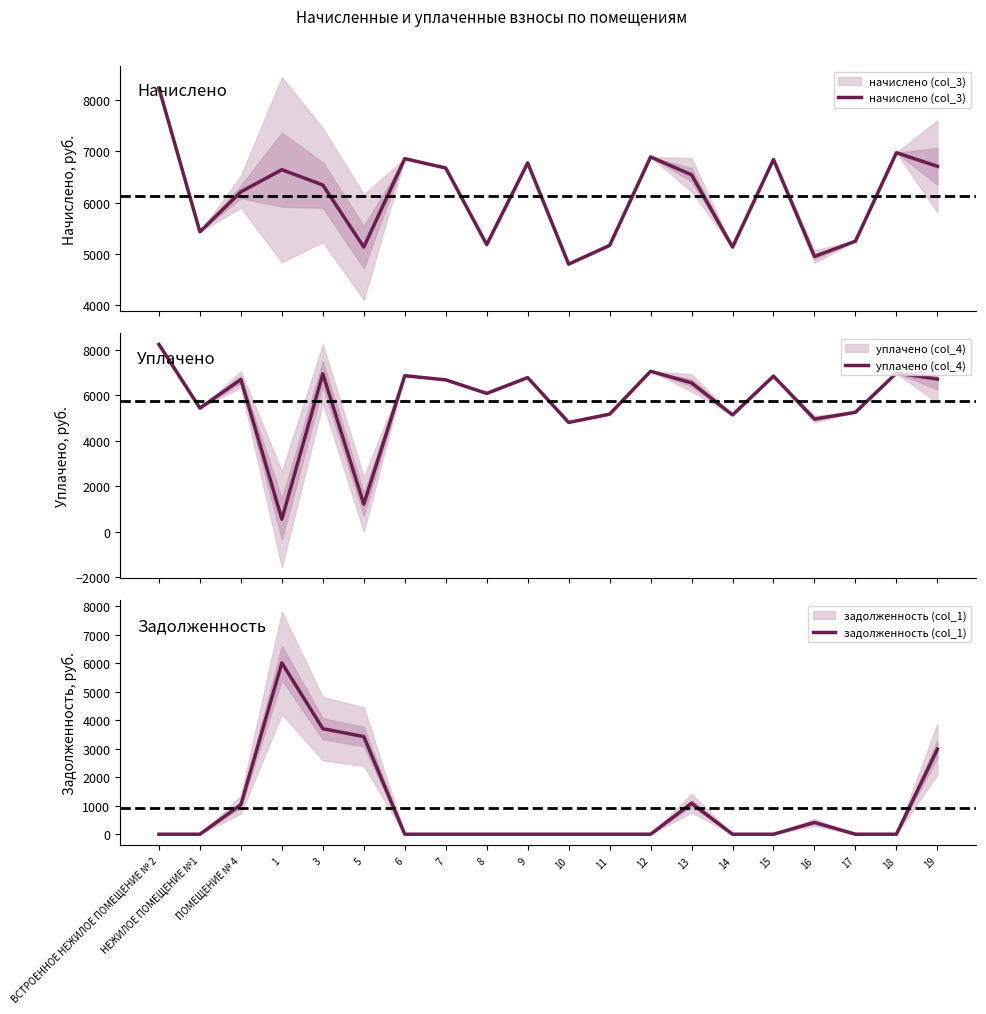

What are all the series names shown in the legend?

начислено (col_3), уплачено (col_4), задолженность (col_1)